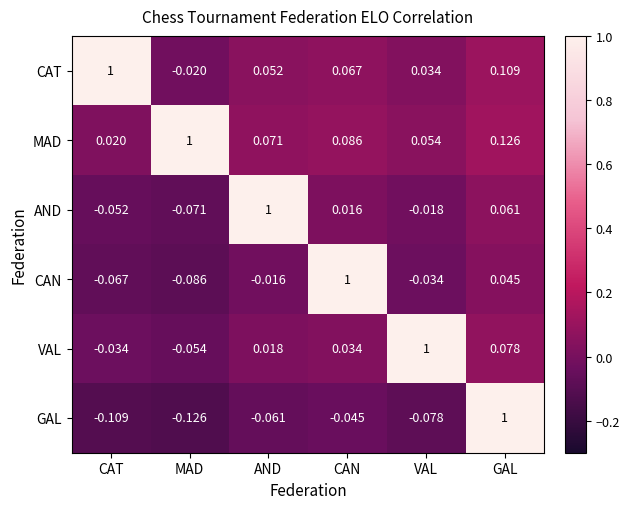

What is the total value across all series at VAL?

1.0